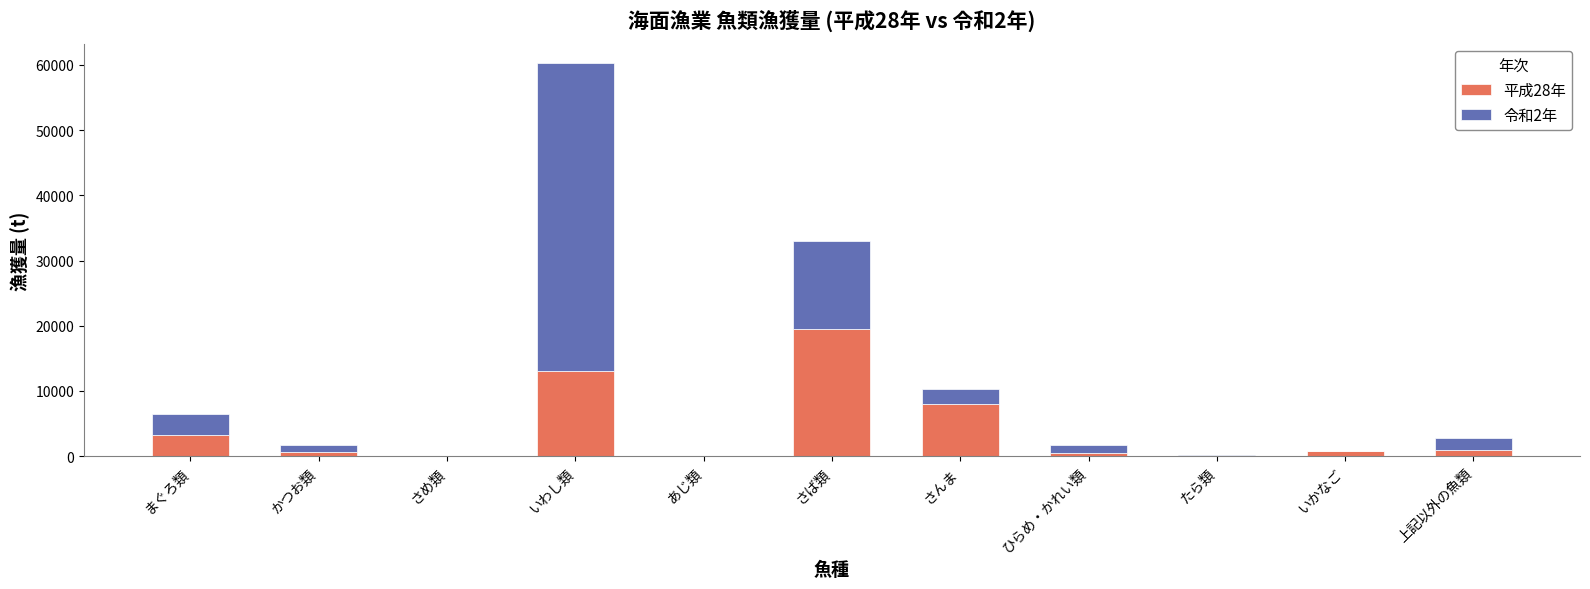

Does the chart contain stacked bars?

Yes